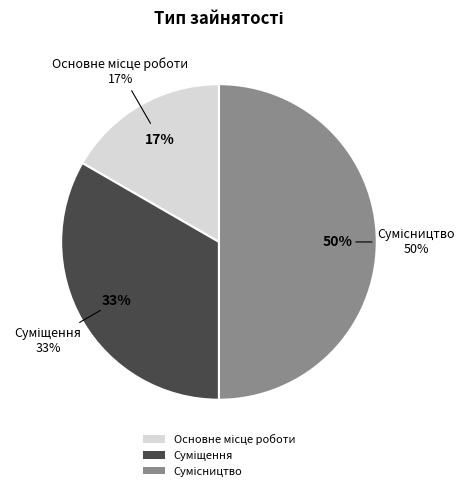

Between Суміщення and Основне місце роботи, which is larger?

Суміщення